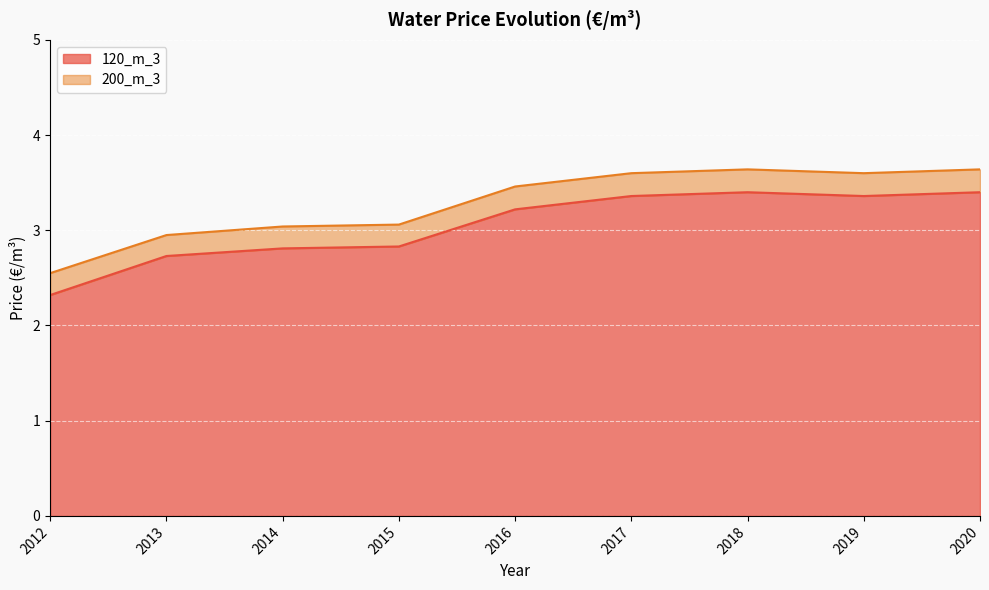

List the series in order of their overall mean, highest first.

200_m_3, 120_m_3